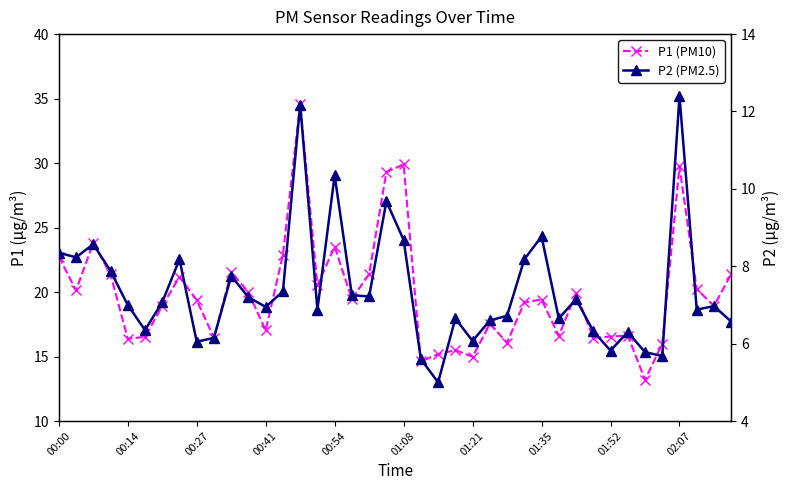

True or false: P2 (PM2.5) has more than 2 interior local peaks.

True